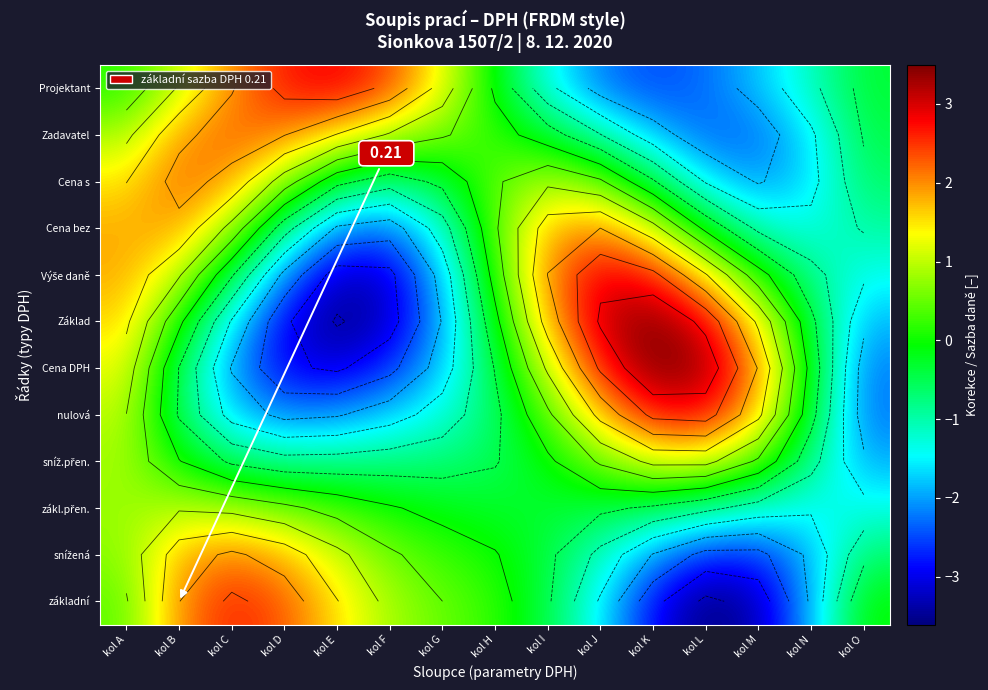

What is the smallest value displayed?

-3.6